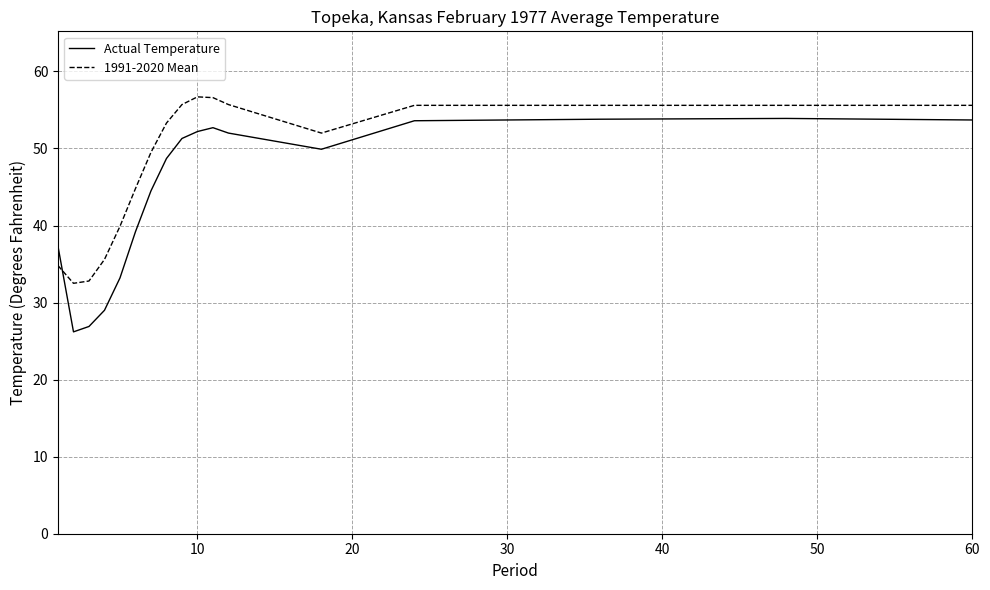

Which series has the largest total across all categories?

1991-2020 Mean